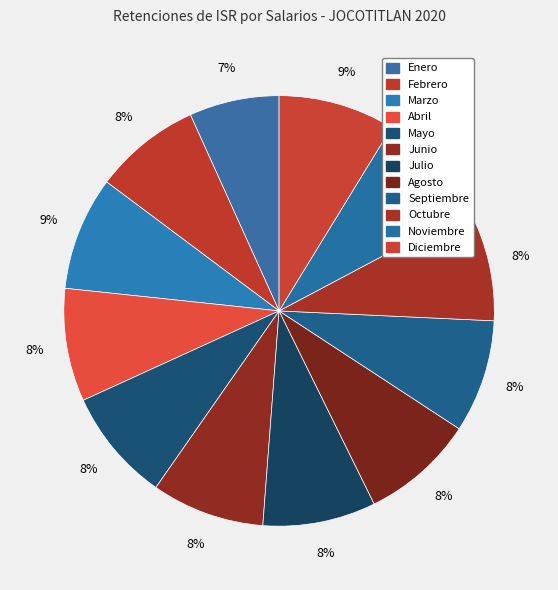

How many slices are in this pie chart?

12